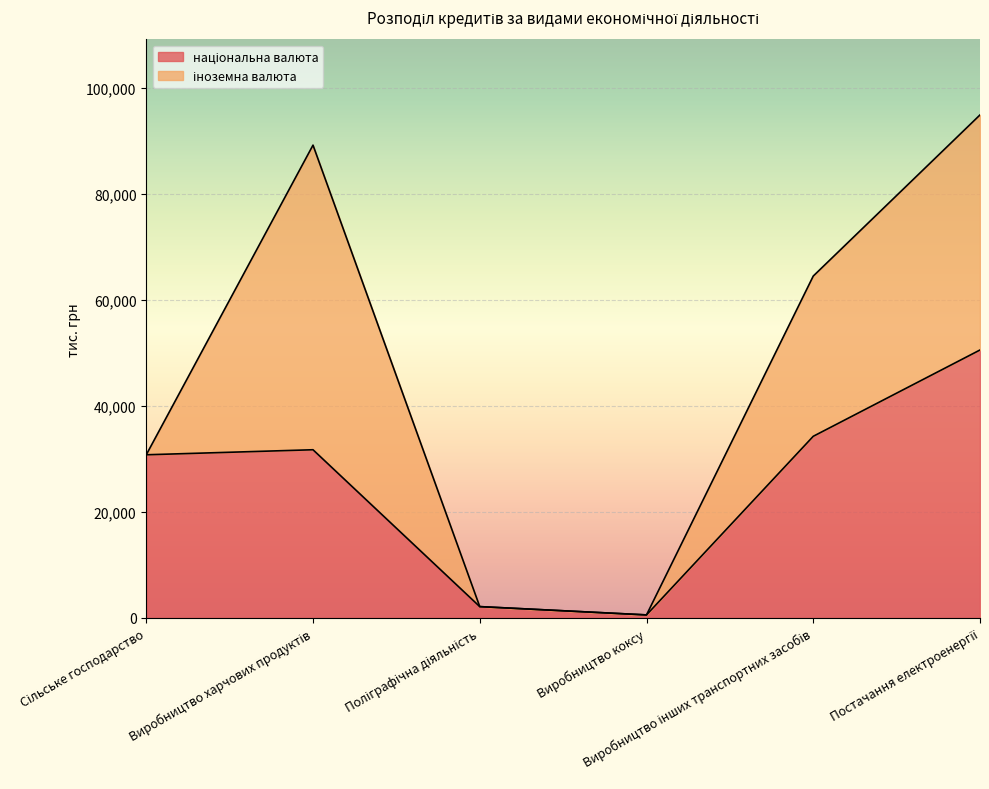

True or false: the data has more than 0 interior local peaks.

True